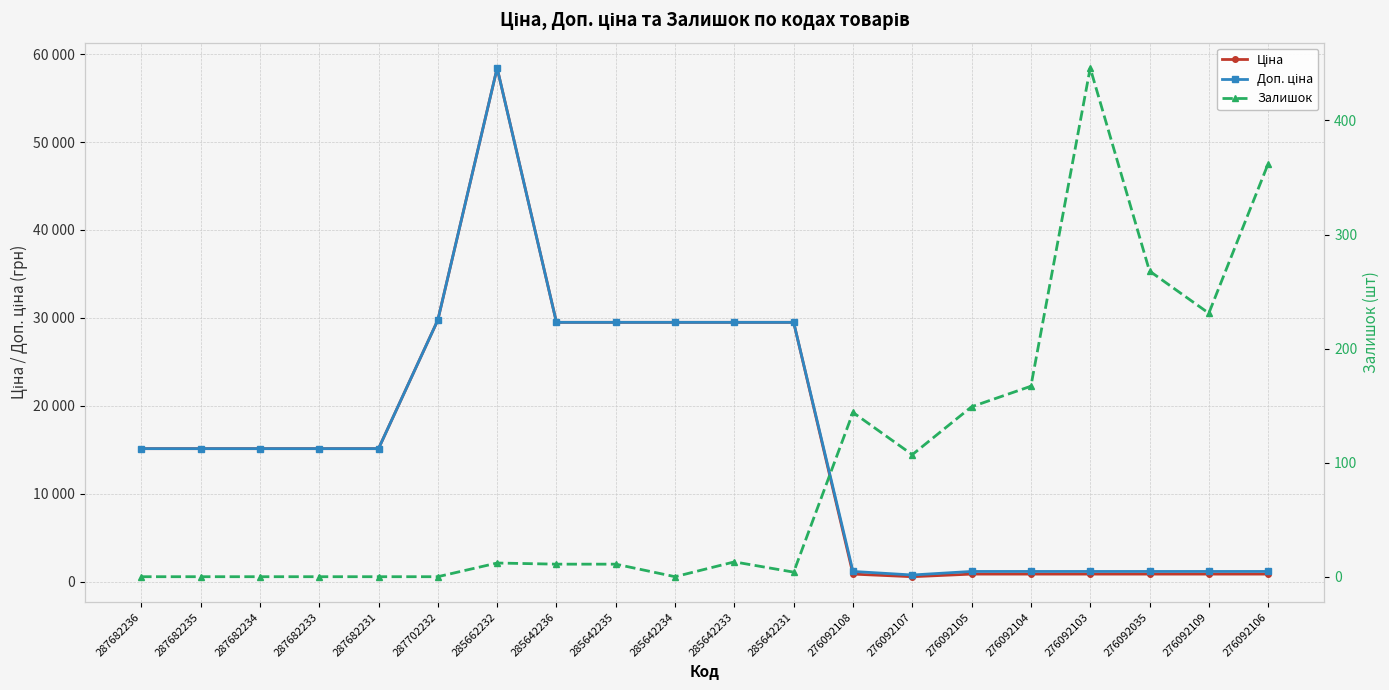

What is the total value across all series at 276092106?

2360.2